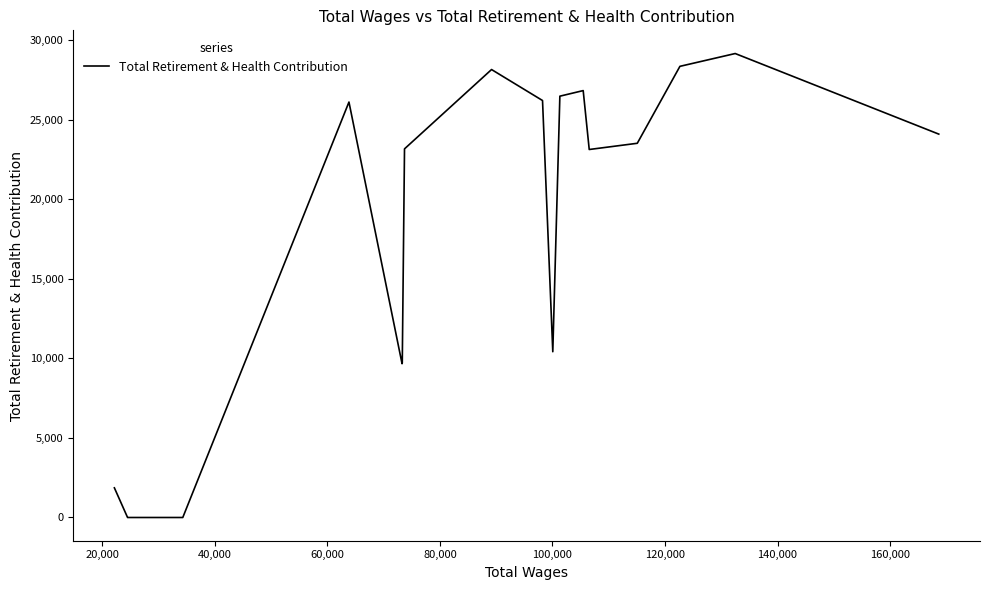

Does the chart display data point markers on the line(s)?

No